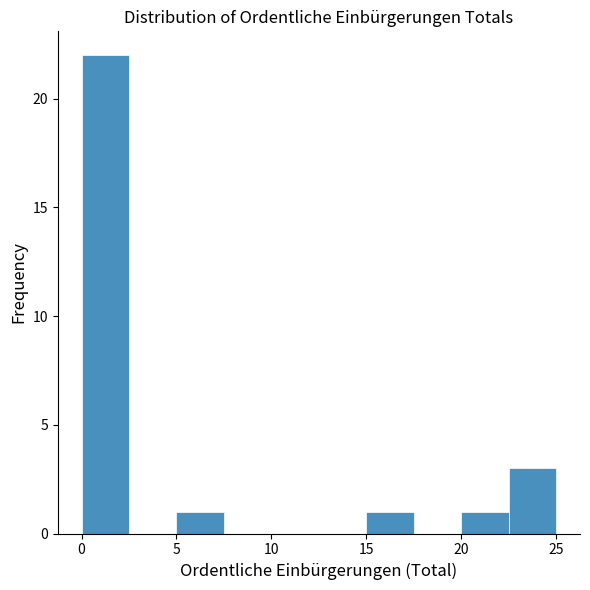

Reading left to right, transcribe this chart: for each bar, give the range it covers on the x-axis and its height. The values are not printed on the chart, so give them approximately, as read against the axis.

0.0 to 2.5: 22
2.5 to 5.0: 0
5.0 to 7.5: 1
7.5 to 10.0: 0
10.0 to 12.5: 0
12.5 to 15.0: 0
15.0 to 17.5: 1
17.5 to 20.0: 0
20.0 to 22.5: 1
22.5 to 25.0: 3